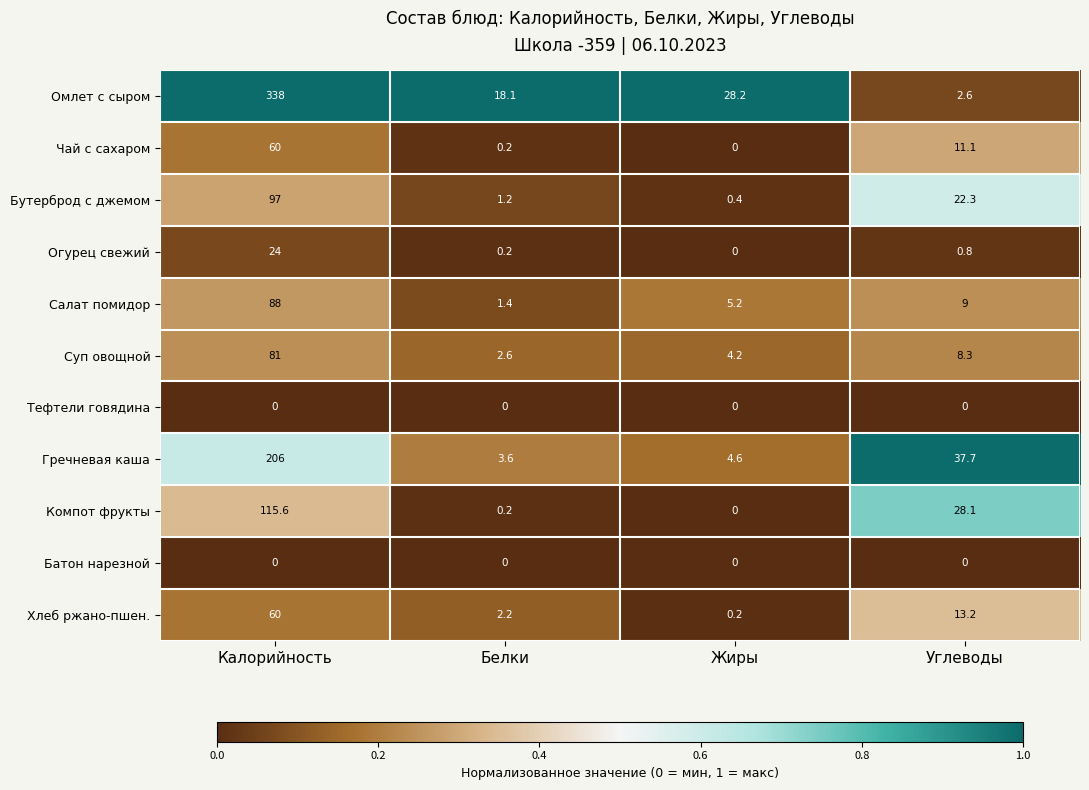

What is the sum of the Хлеб ржано-пшен. values at Белки and Углеводы?

15.4